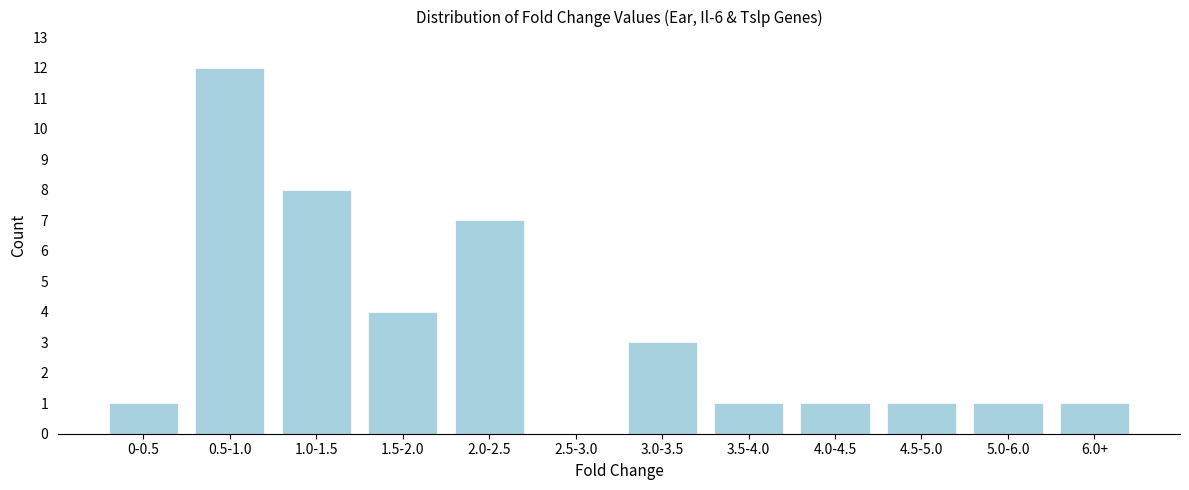

Reading right to left, transcribe all the data shown in this chart.

6.0+=1	5.0-6.0=1	4.5-5.0=1	4.0-4.5=1	3.5-4.0=1	3.0-3.5=3	2.5-3.0=0	2.0-2.5=7	1.5-2.0=4	1.0-1.5=8	0.5-1.0=12	0-0.5=1